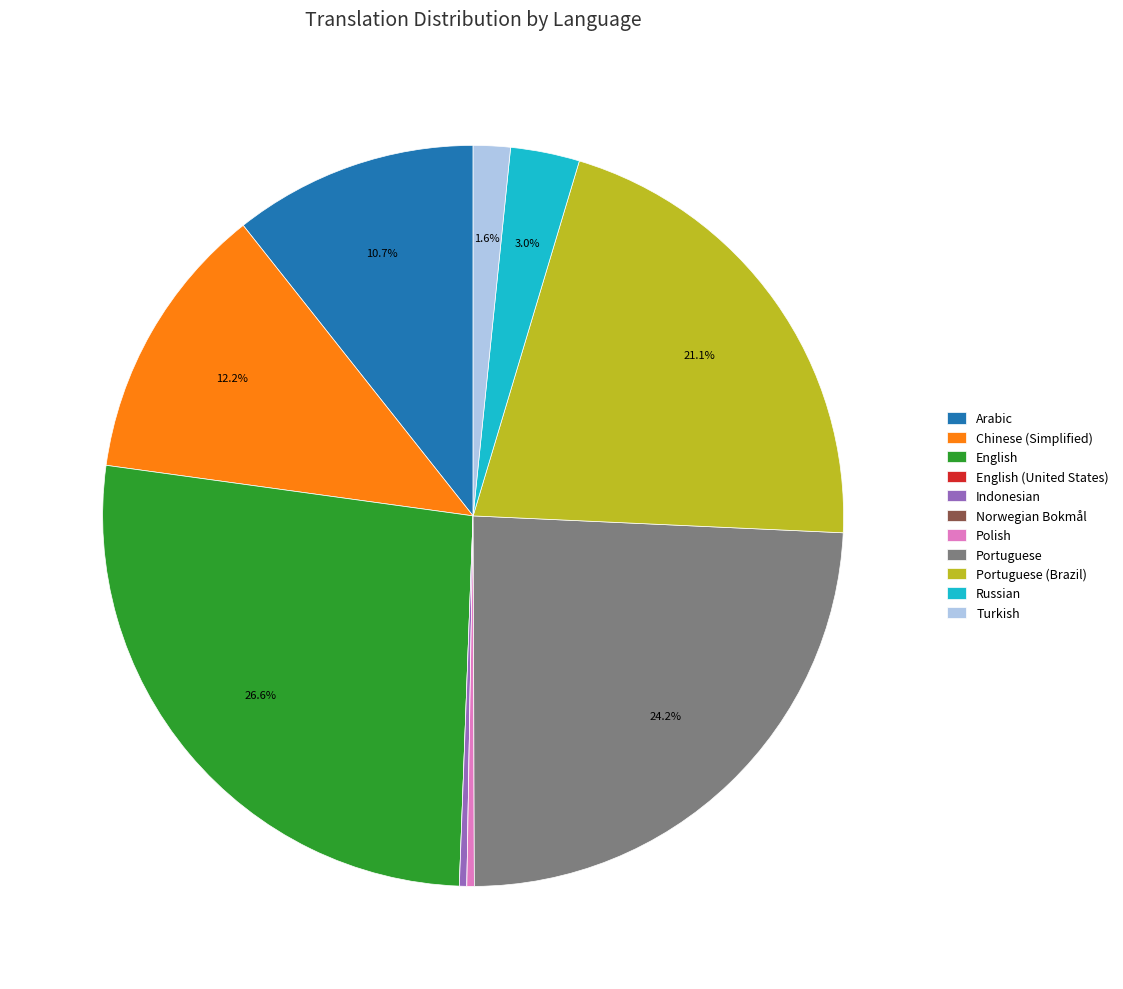

Combined, what portion of the pie is Arabic and Portuguese (Brazil)?

31.8%